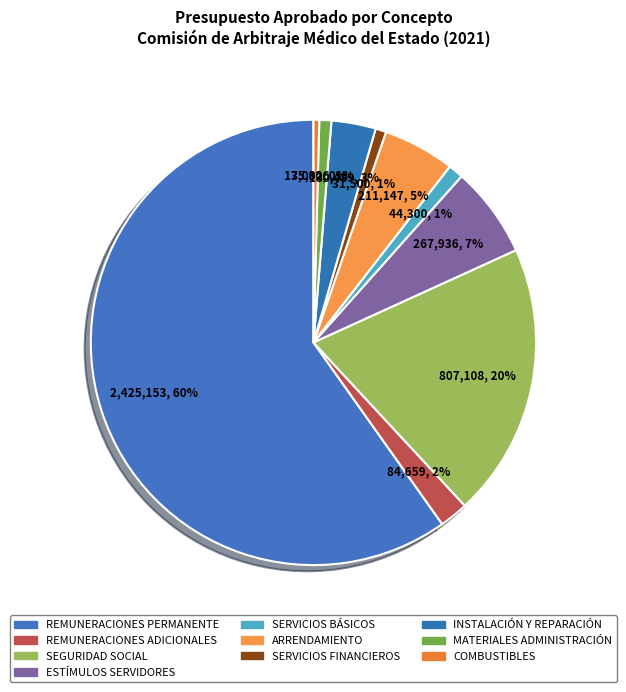

Which slice represents more than half of the pie?

REMUNERACIONES PERMANENTE